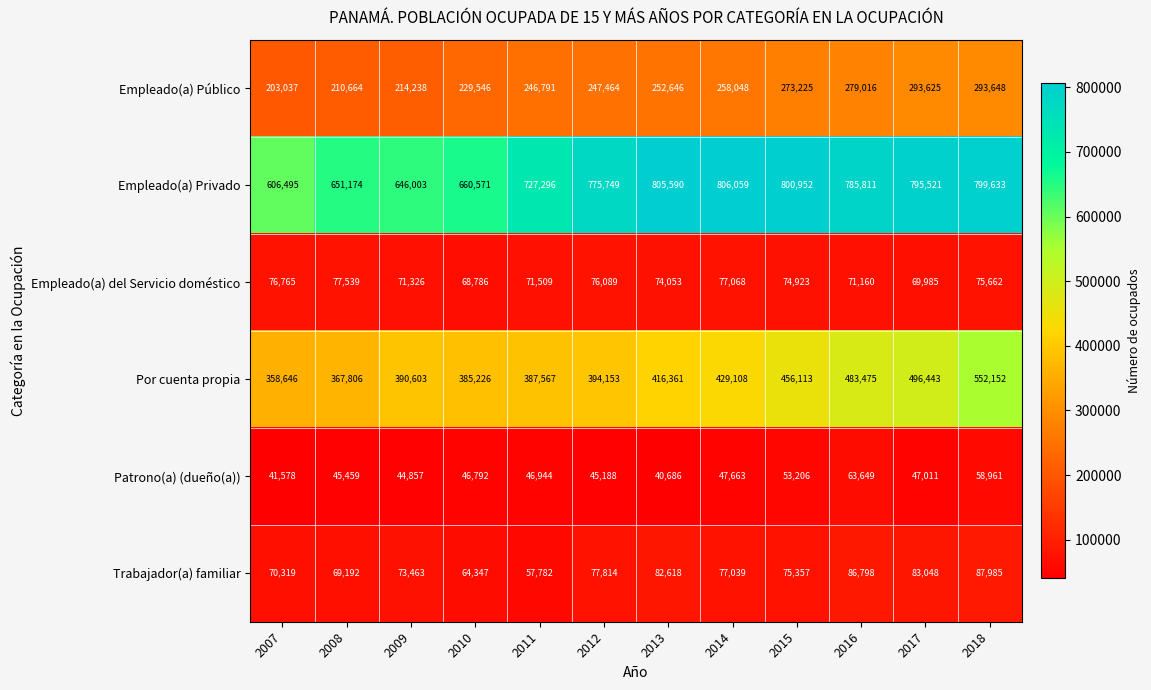

What is the spread (max minus min) of values at 2016?

722162